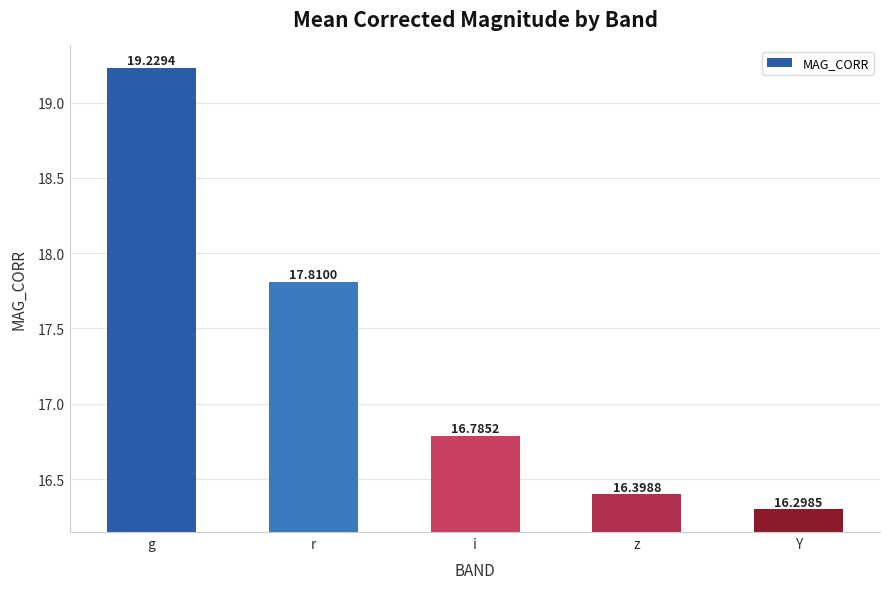

What is the maximum value shown in the chart?

19.2